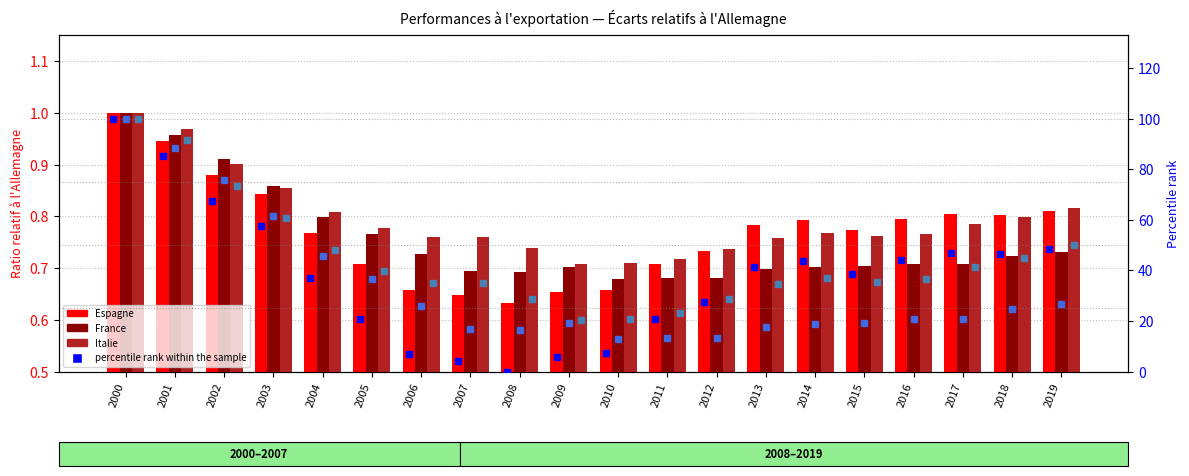

At which label does France % rank first exceed 20?

2000